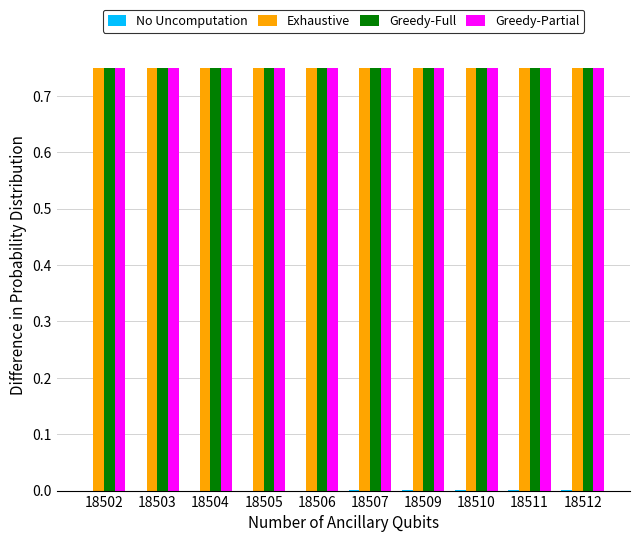

How many series are shown in this chart?

4